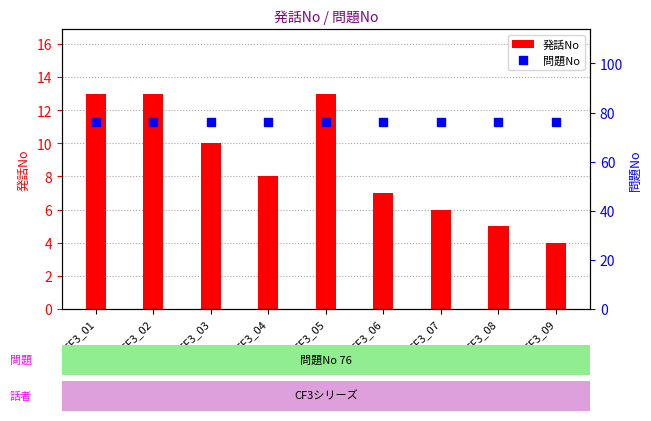

What is the total value across all series at CF3_08?

81